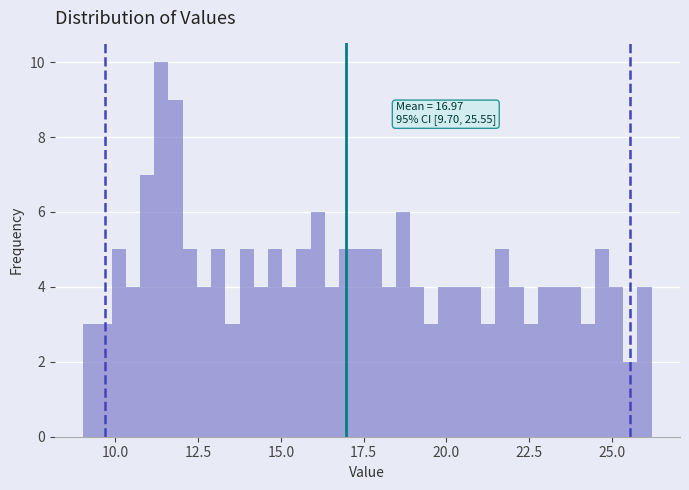

Read against the x-axis, roughly where is the centre of the tallest bar?

11.5